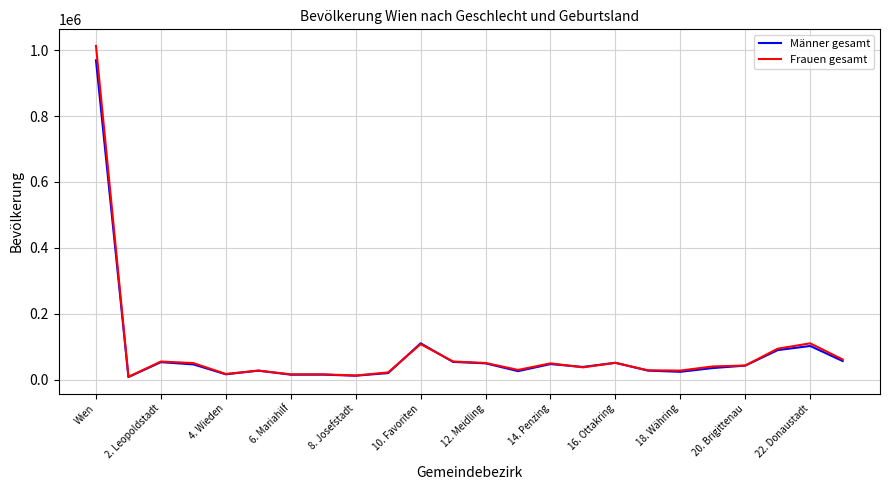

What is the greatest value displayed?

1012972